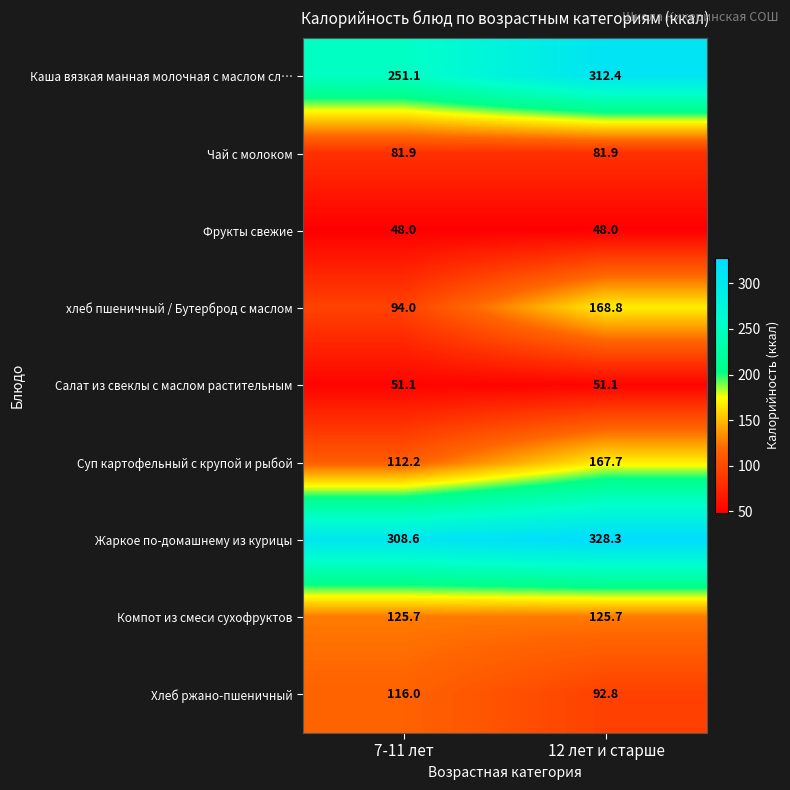

At how many categories does at least one series exceed 301?

2